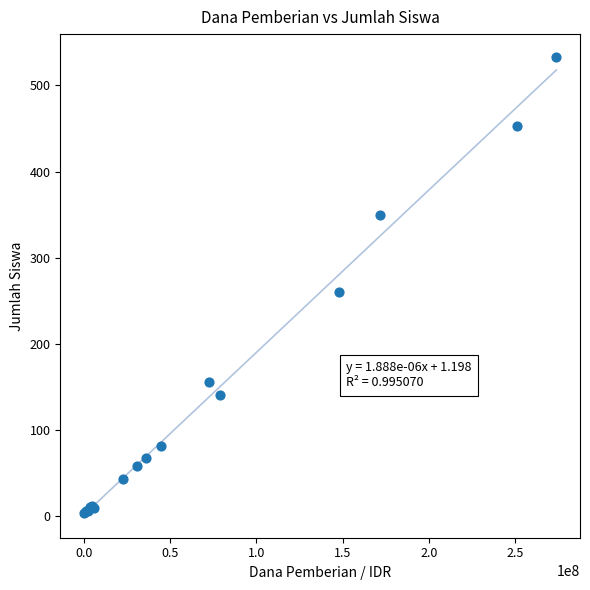

What Y value in the scatter plot is closest to 268?

260